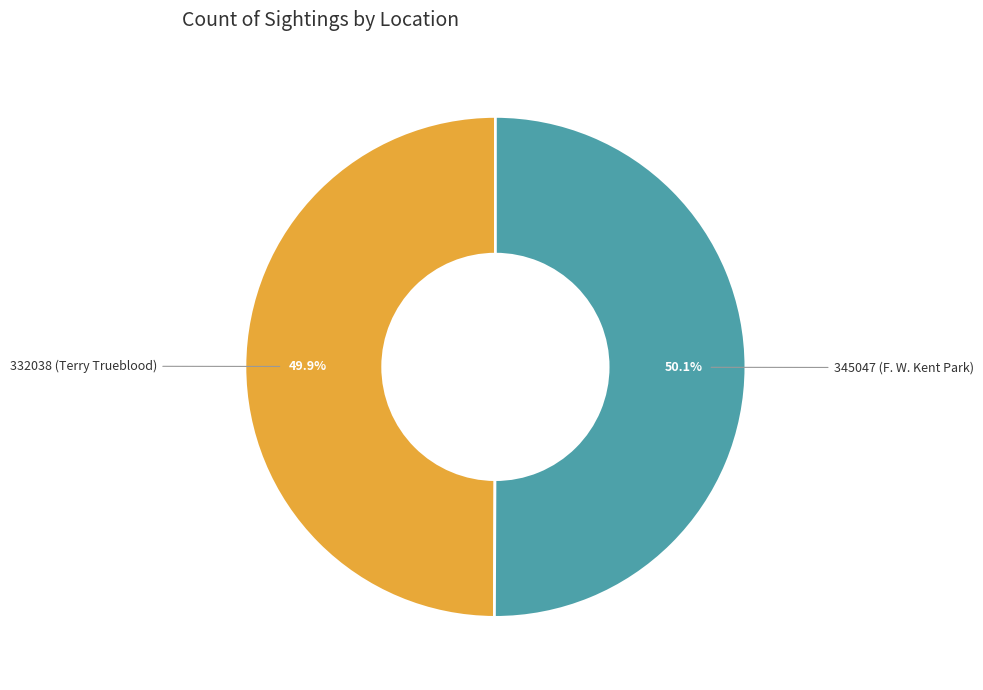

Is the sum of 345047 (F. W. Kent Park) and 332038 (Terry Trueblood) greater than half?

Yes